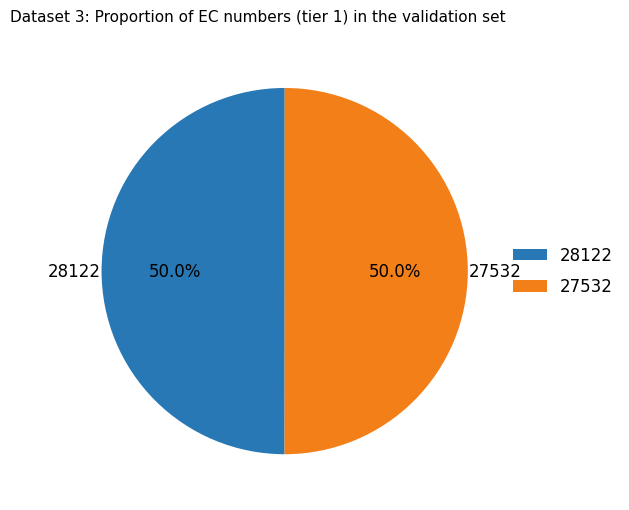

To the nearest percent, what portion does 27532 represent?

50%